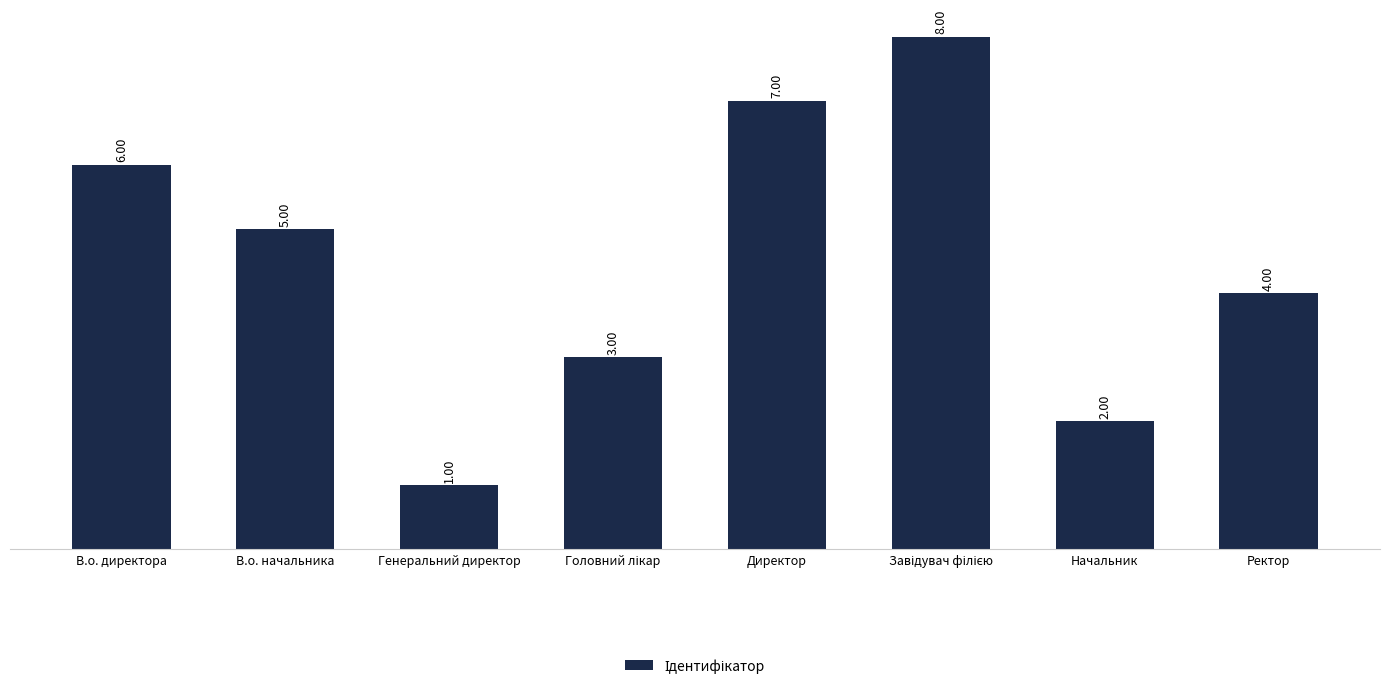

How many categories are shown in the chart?

8